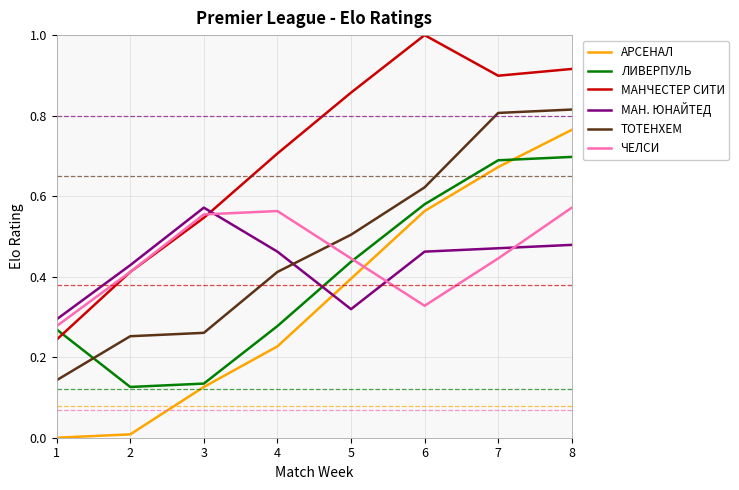

At 8, list the series in order from smallest to largest.

МАН. ЮНАЙТЕД, ЧЕЛСИ, ЛИВЕРПУЛЬ, АРСЕНАЛ, ТОТЕНХЕМ, МАНЧЕСТЕР СИТИ